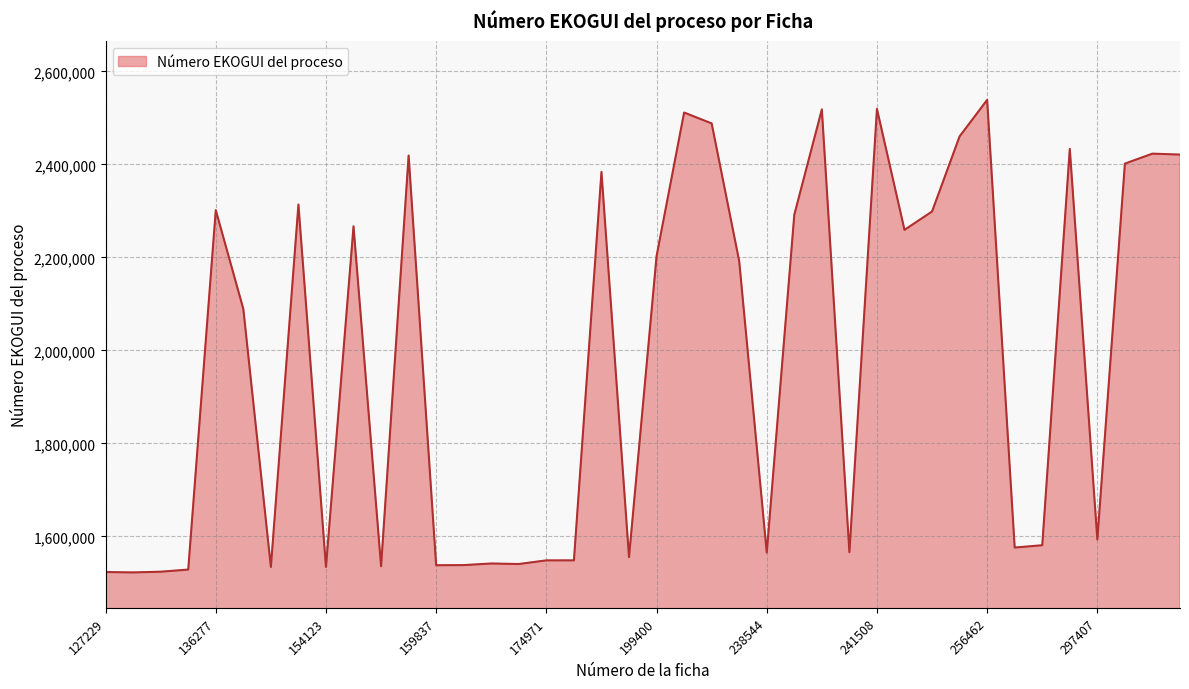

What is the difference between the maximum and minimum values?

1016018